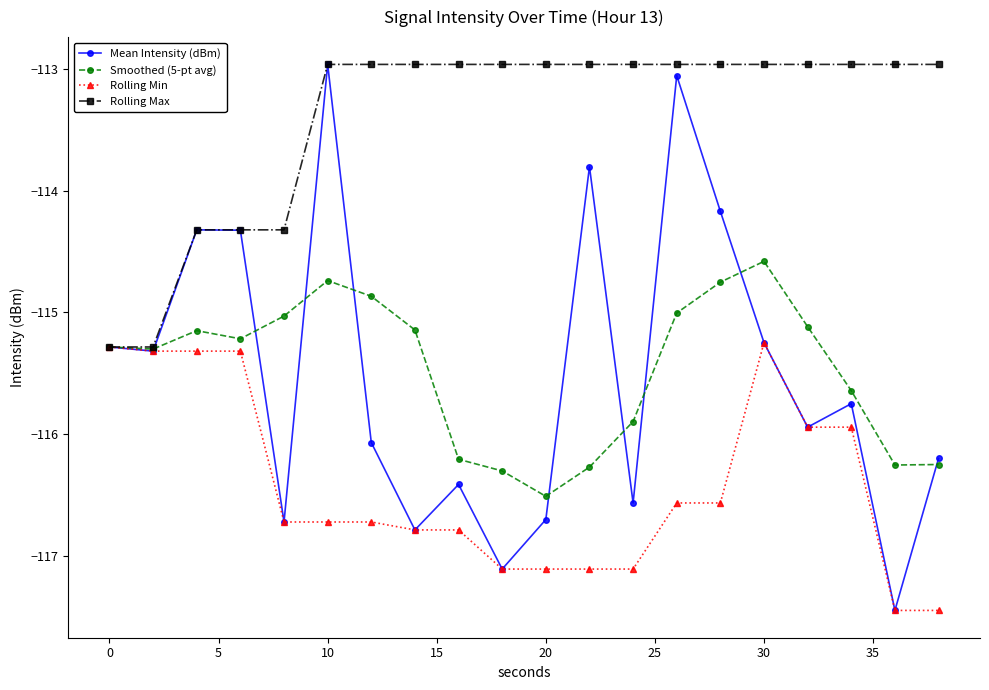

True or false: Mean Intensity (dBm) has more than 2 points higher than both neighbors.

True